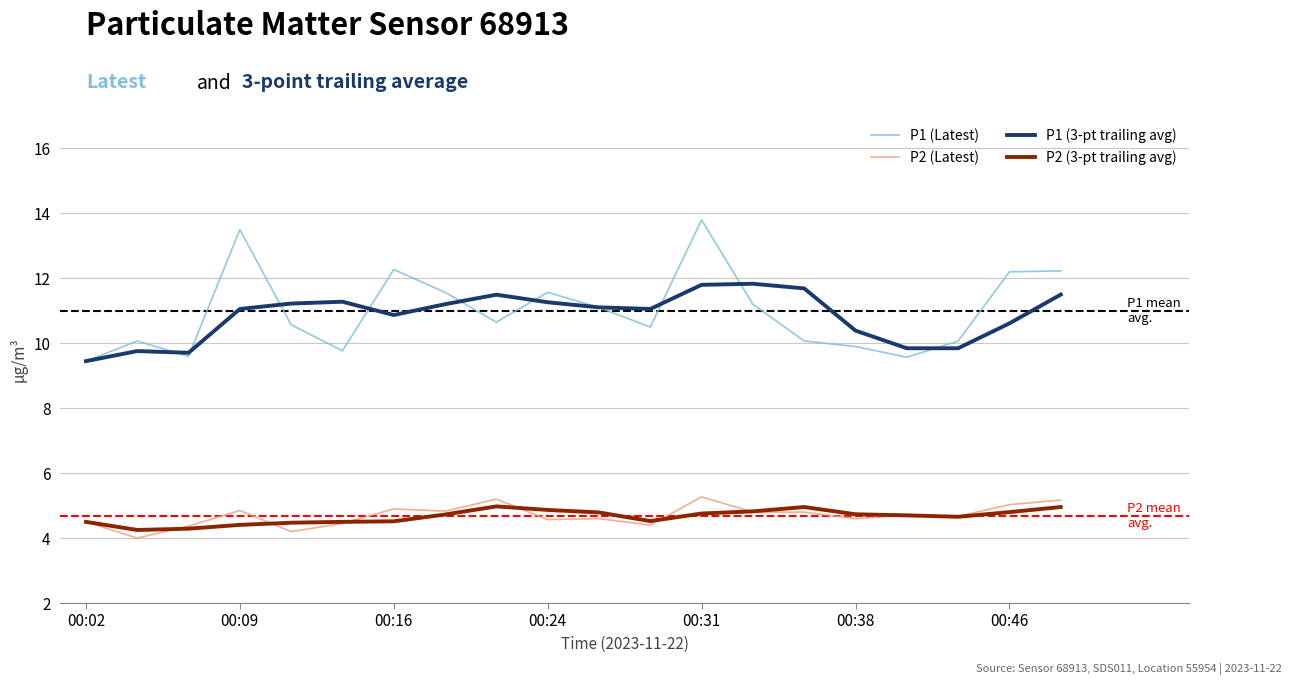

Which series has the largest total across all categories?

P1 (Latest)